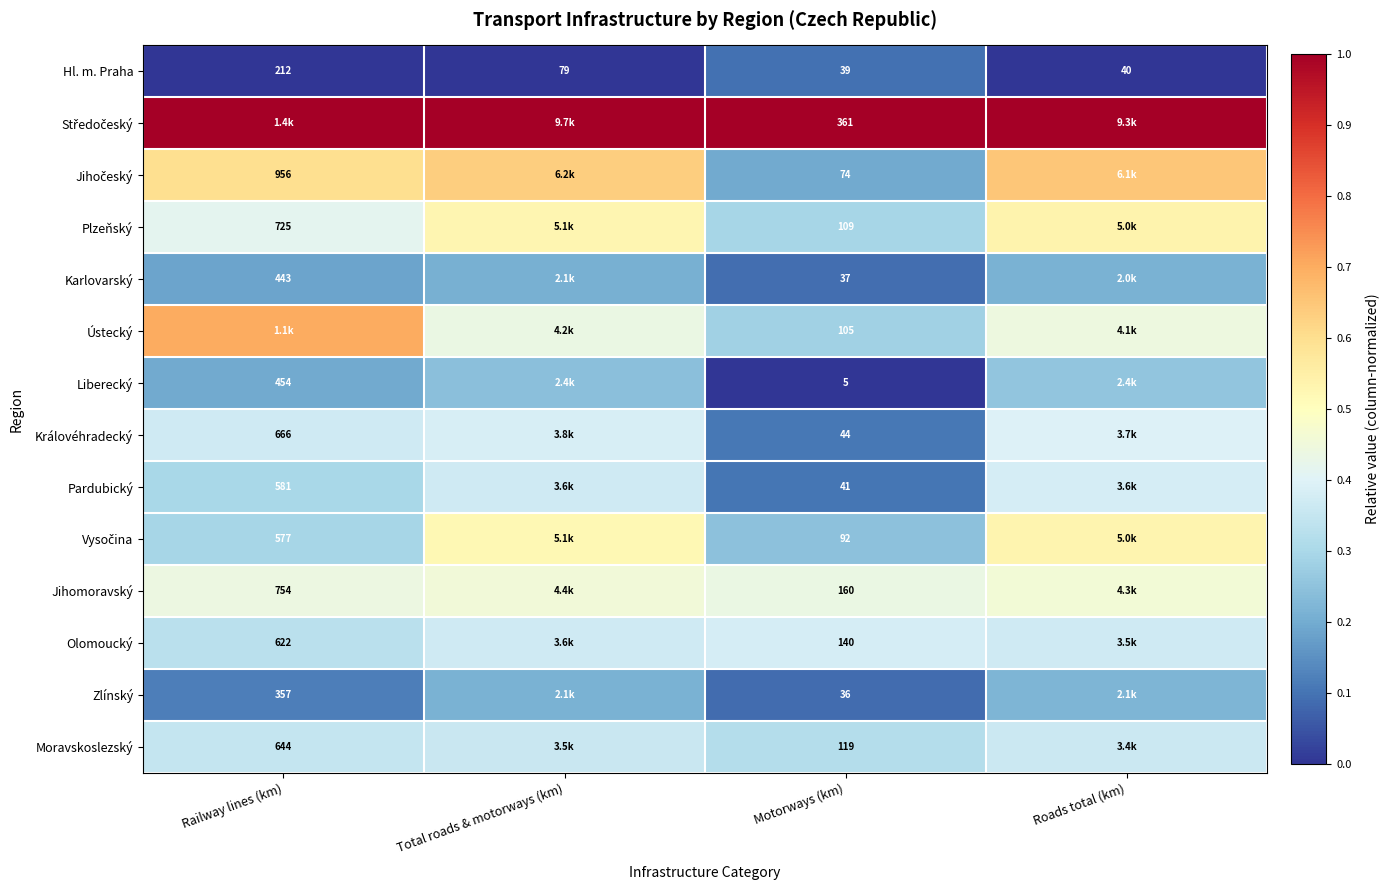

At how many categories does at least one series exceed 0?

4